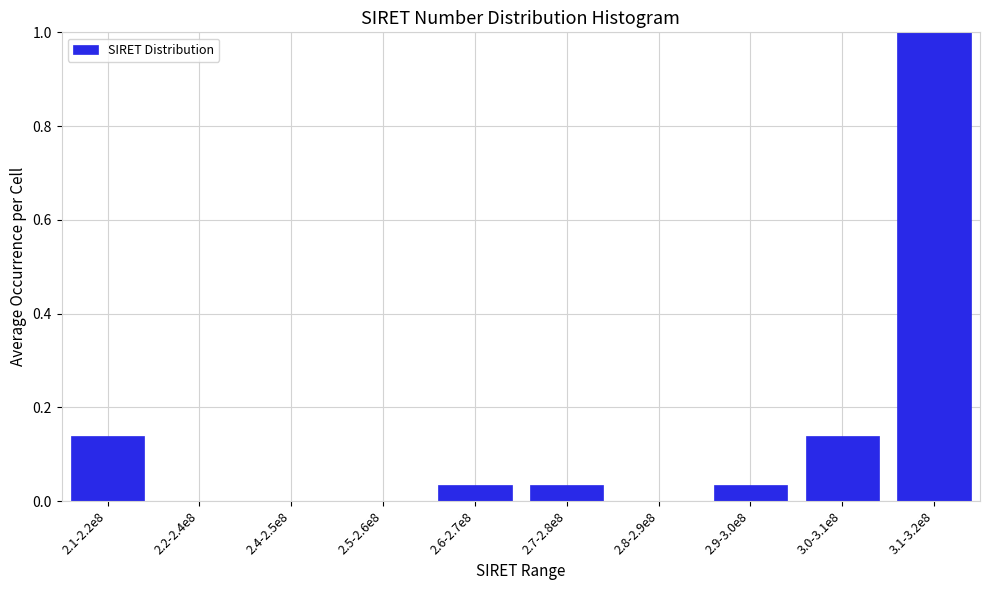

Which label corresponds to the largest value in the chart?

3.1-3.2e8